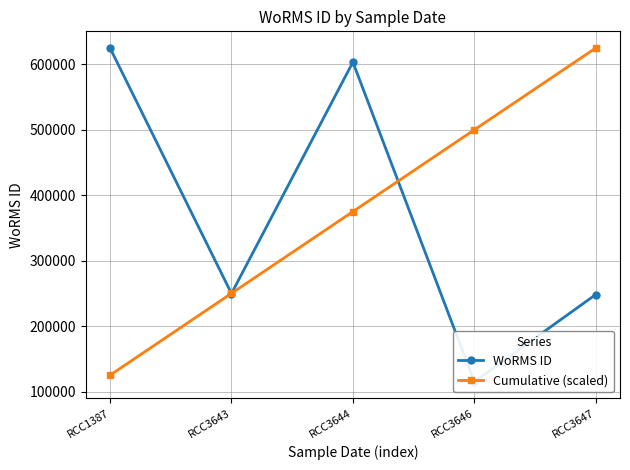

What is the value of the Cumulative (scaled) point at the 4th from the left?

499979.2